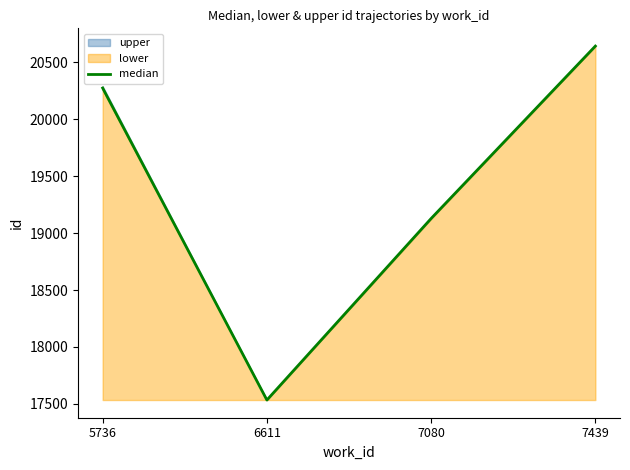

Does the chart have visible grid lines?

No